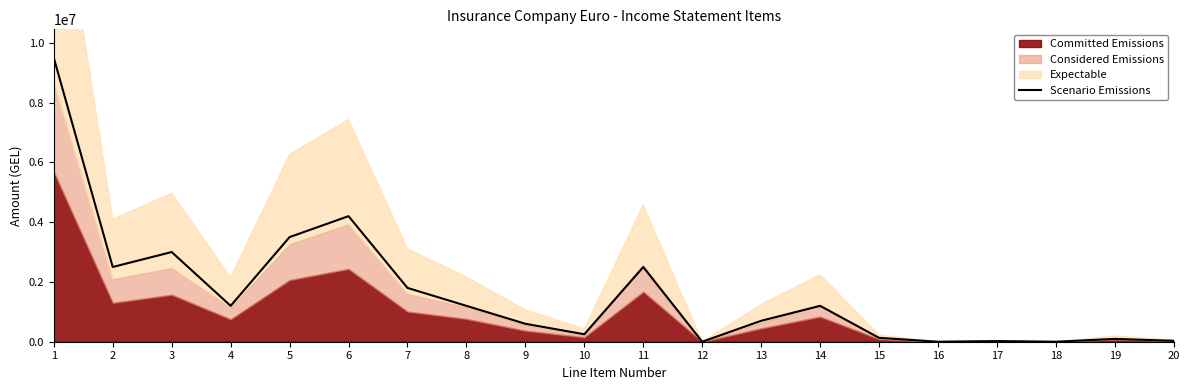

Which category has the lowest value across all series?

12